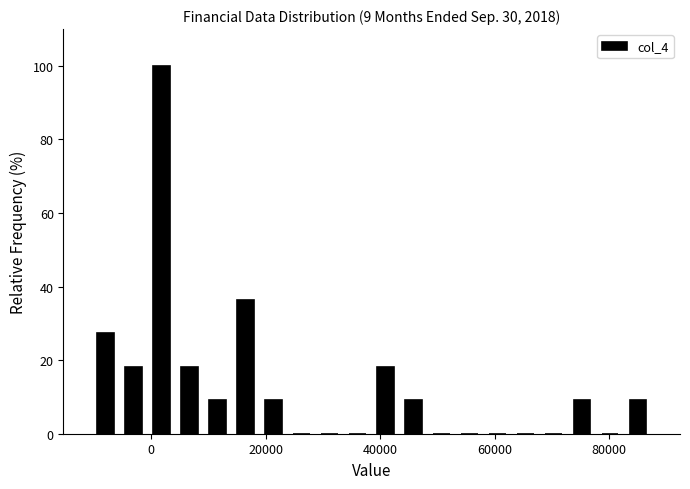

Around what value on the x-axis is the tallest bar? Give the approximate position of its centre, as read against the axis.

2000